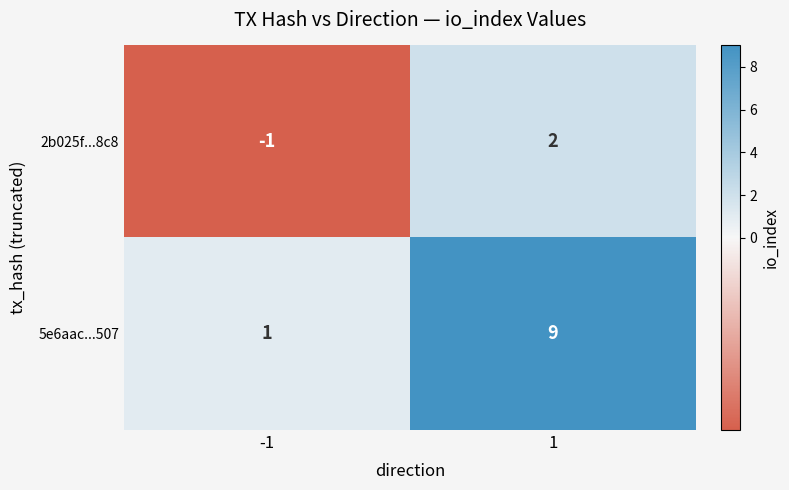

Rank the series at -1 from highest to lowest value.

5e6aac...507, 2b025f...8c8